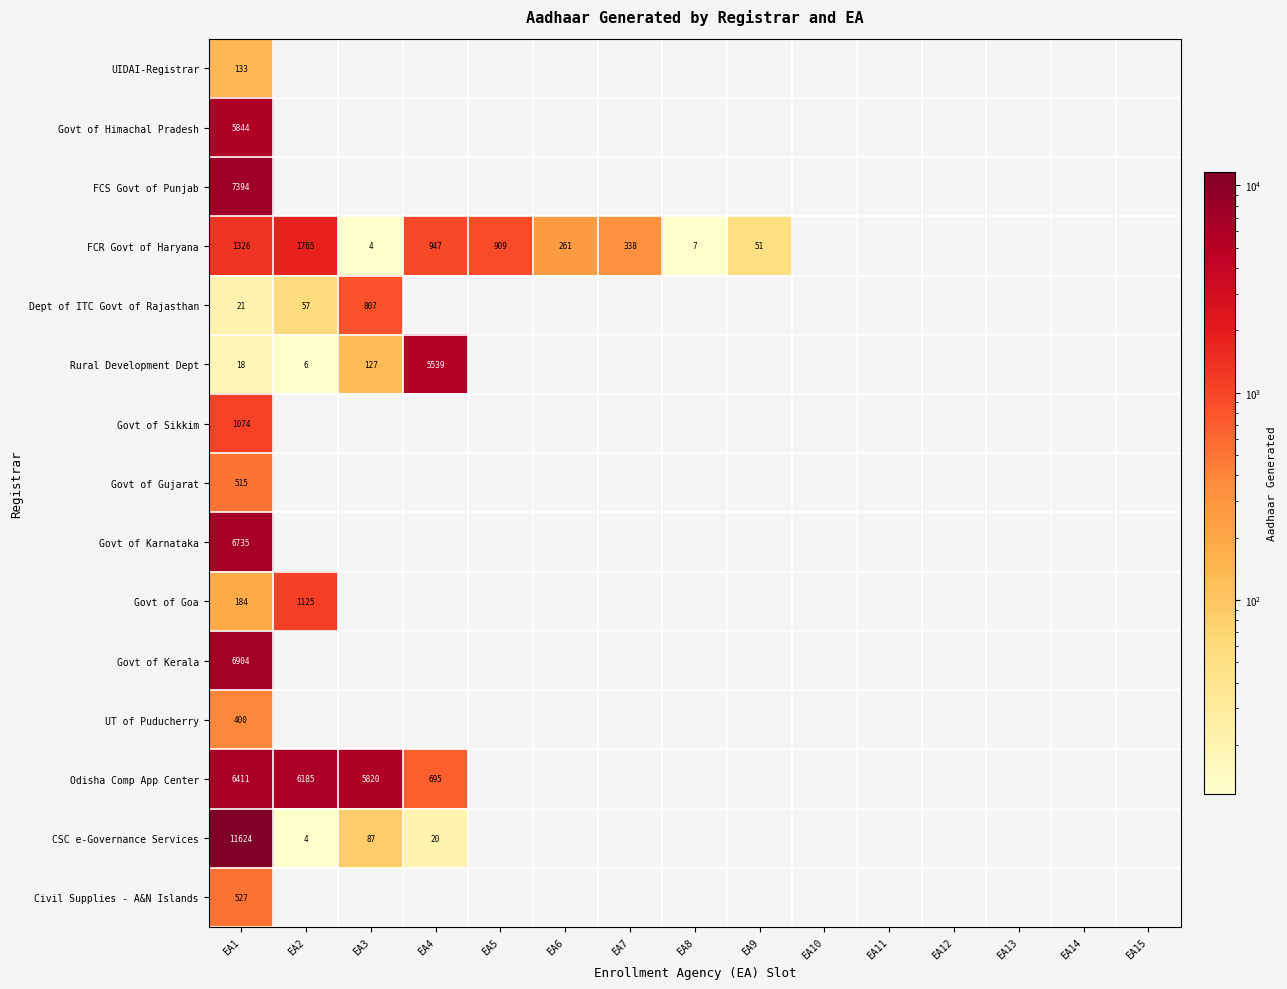

What is the spread (max minus min) of values at EA1?

11606